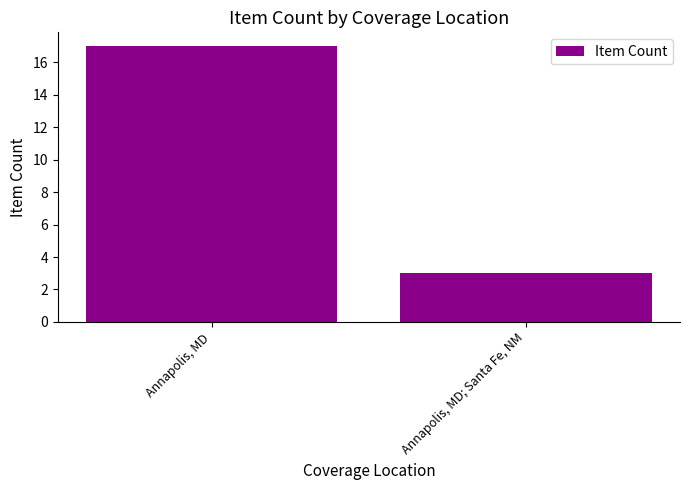

True or false: the data shows 17 at Annapolis, MD.

True